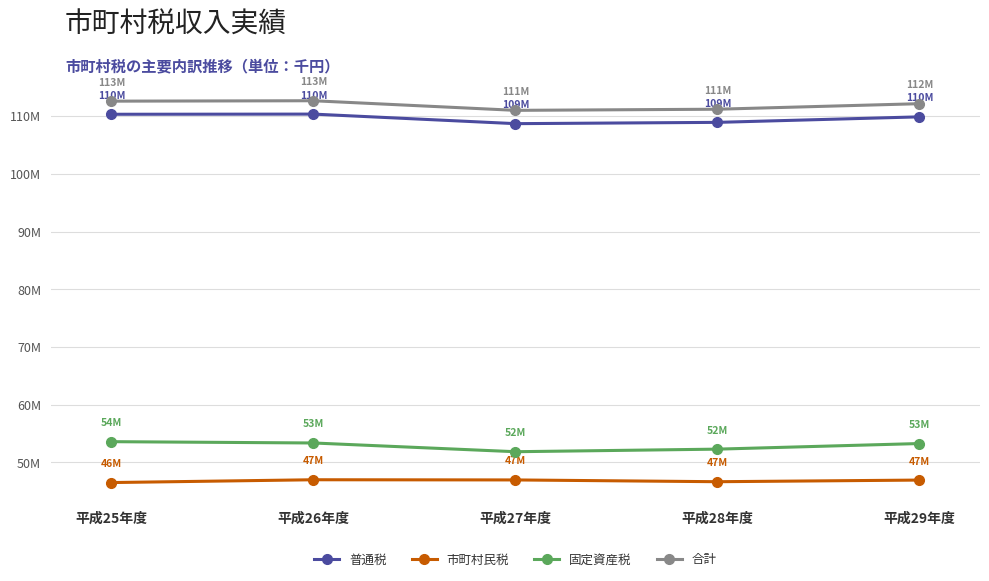

Is this an area chart (filled region under the line)?

No